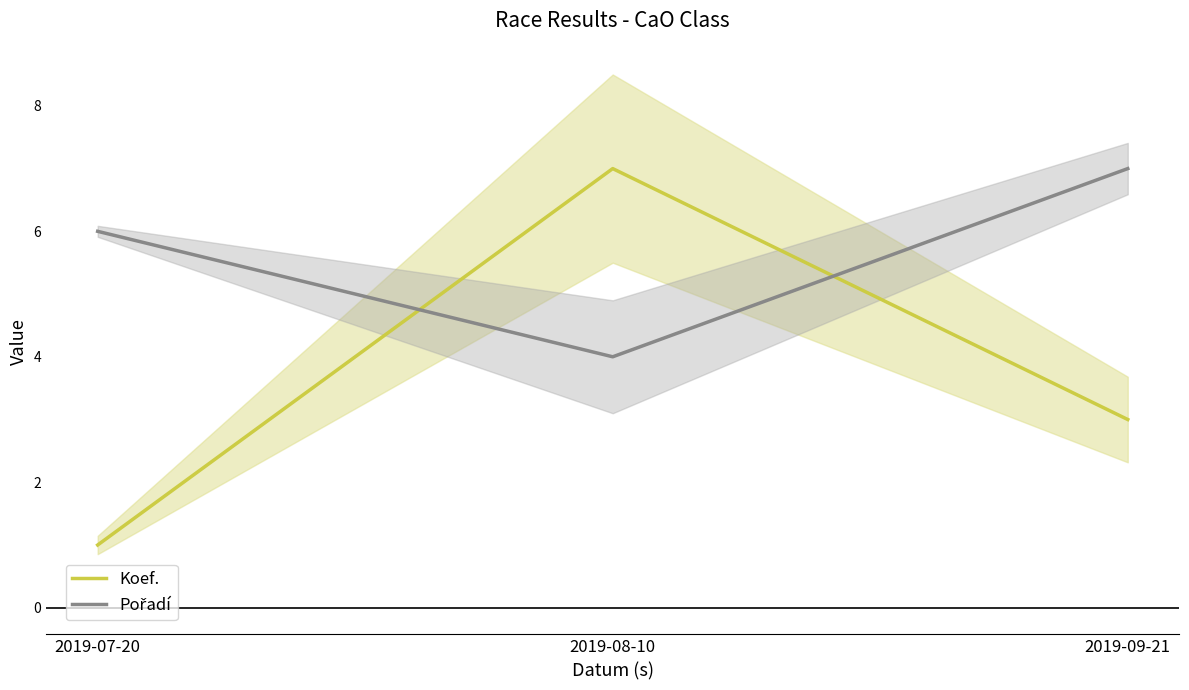

What is the maximum value for Koef.?

7